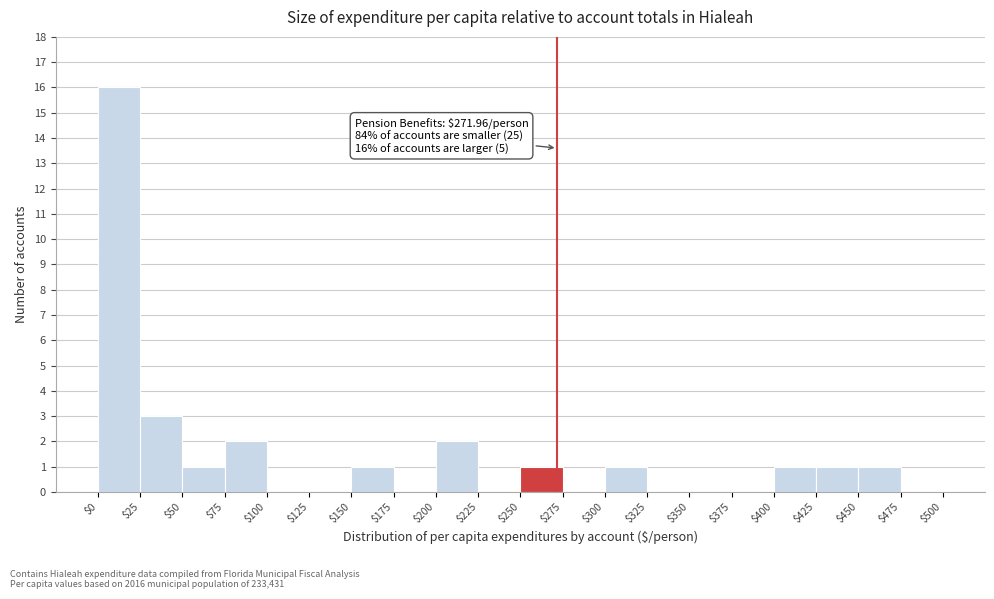

Which range on the x-axis has the tallest bar?

$0 to $25